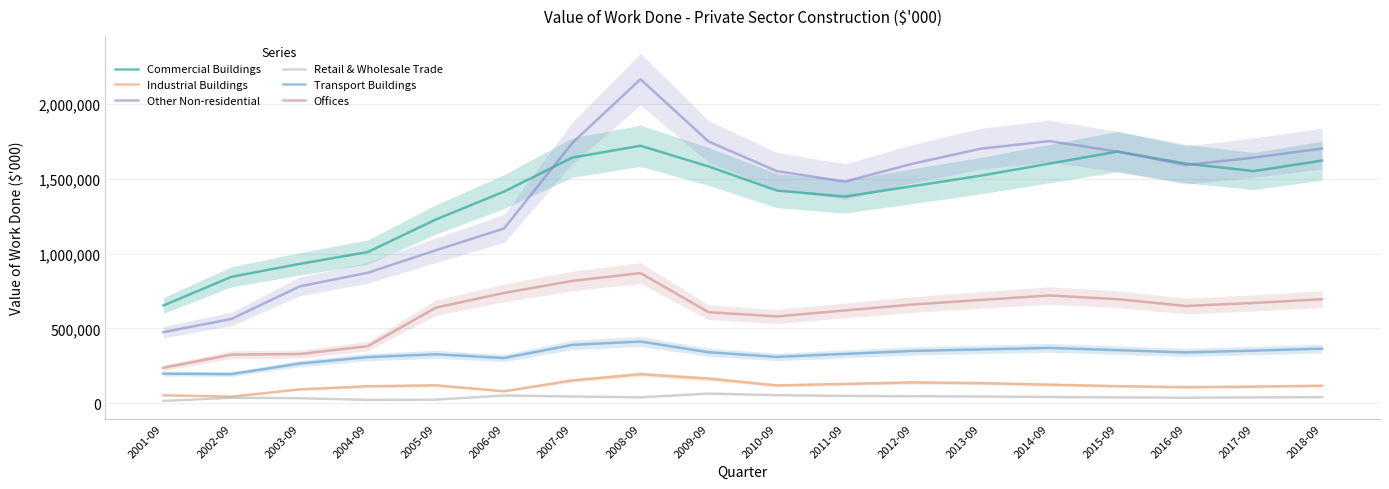

Rank the series at 2008-09 from lowest to highest value.

Retail & Wholesale Trade, Industrial Buildings, Transport Buildings, Offices, Commercial Buildings, Other Non-residential